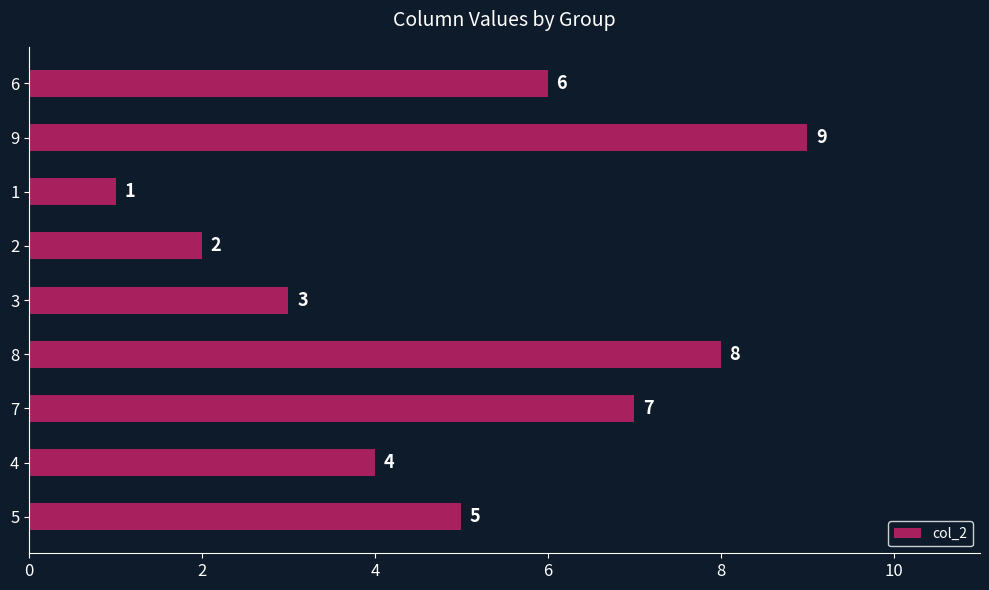

What is the greatest value displayed?

9